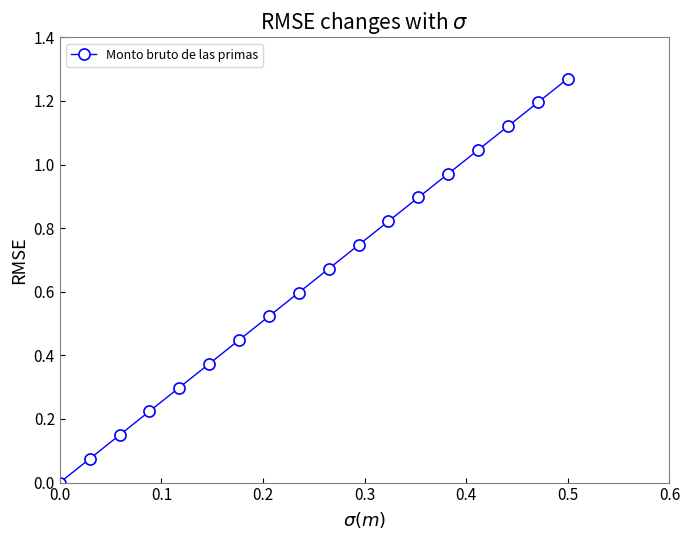

What is the average value?

0.6